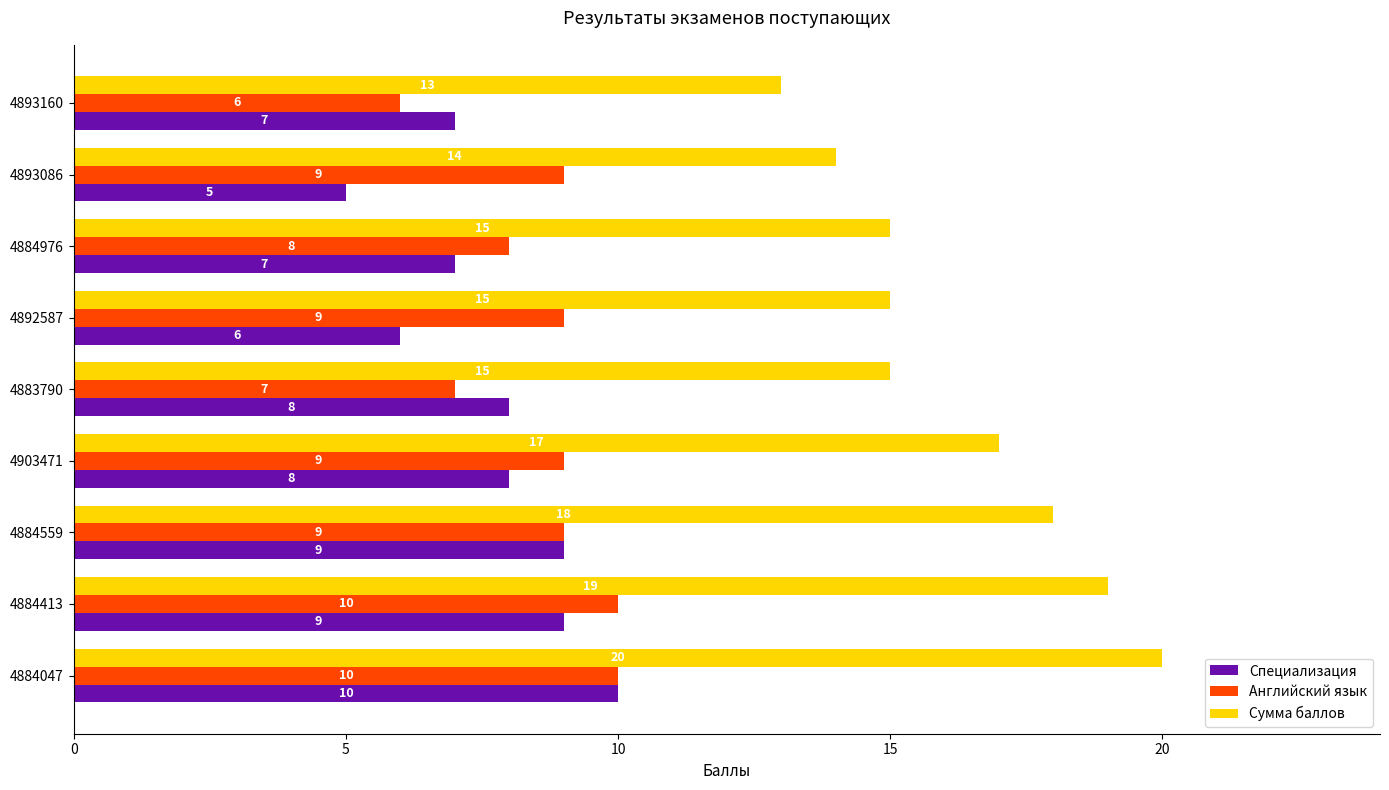

Which series has the largest total across all categories?

Сумма баллов